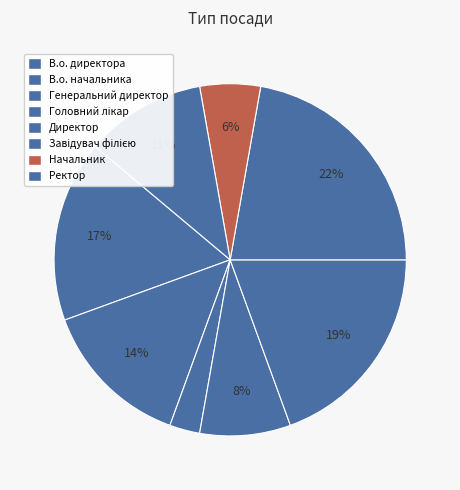

Which slice is the smallest?

Генеральний директор